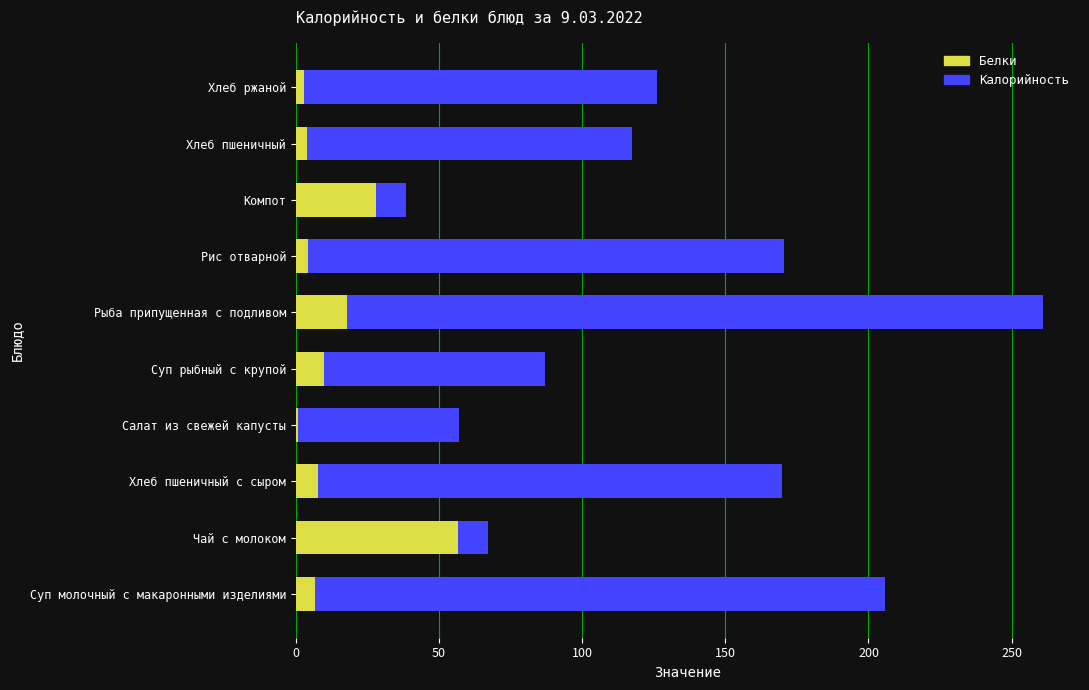

What is the average value of the Калорийность series?

130.0